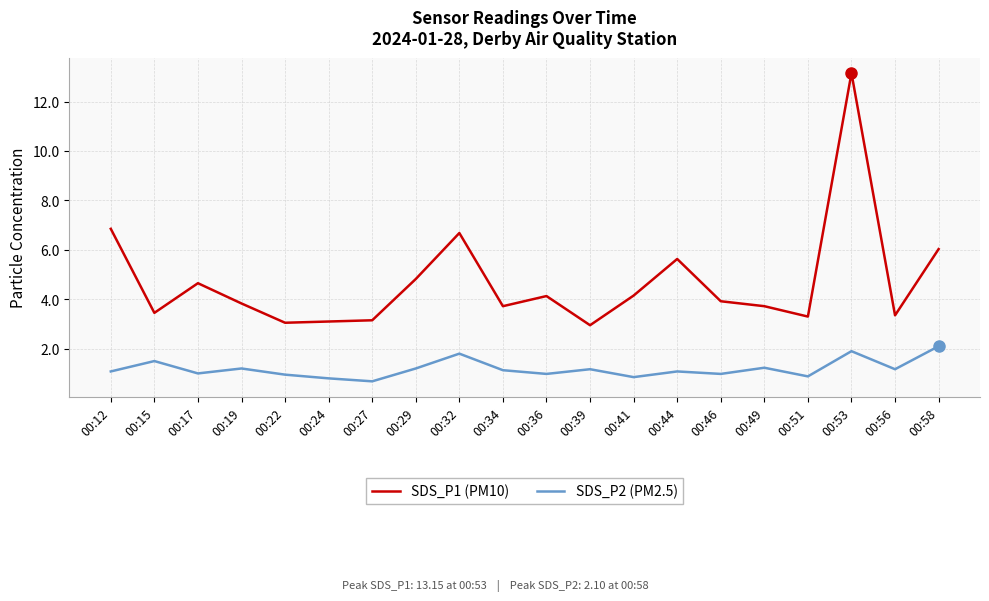

True or false: SDS_P2 (PM2.5) and SDS_P1 (PM10) intersect in this chart.

False